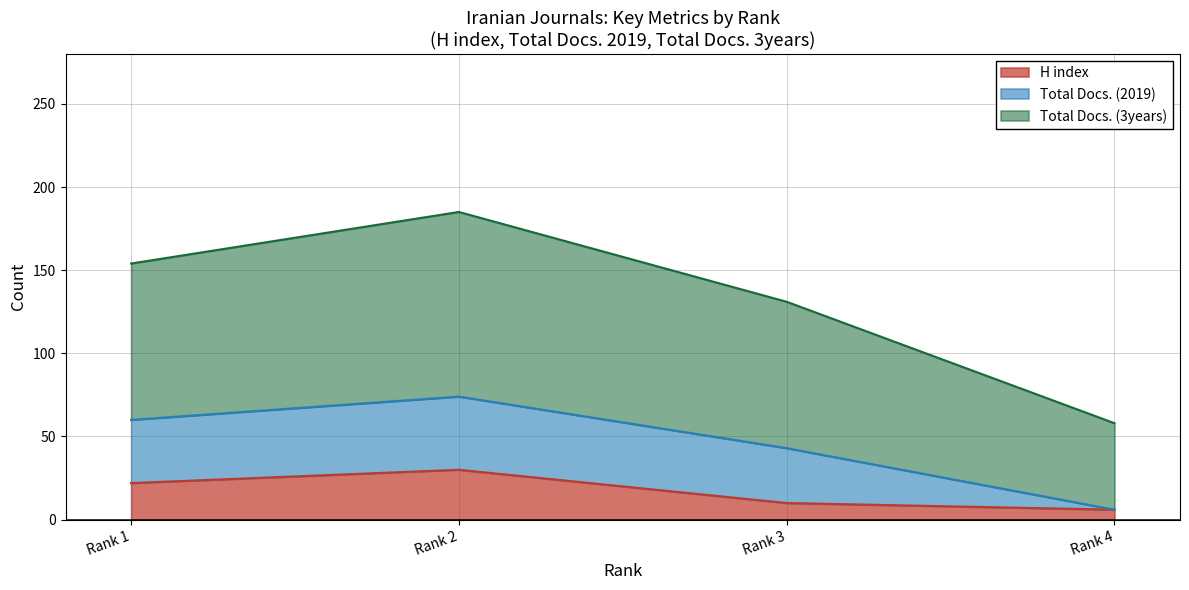

Reading left to right, transcribe the values for H index.

22	30	10	6